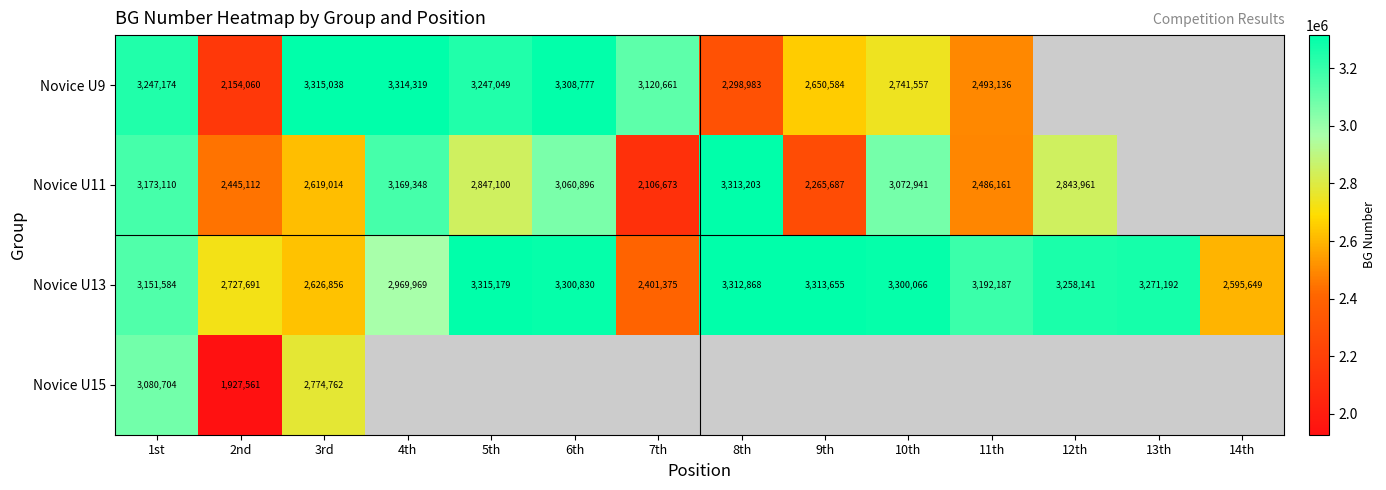

Rank the categories by Novice U13 value from lowest to highest.

7th, 14th, 3rd, 2nd, 4th, 1st, 11th, 12th, 13th, 10th, 6th, 8th, 9th, 5th